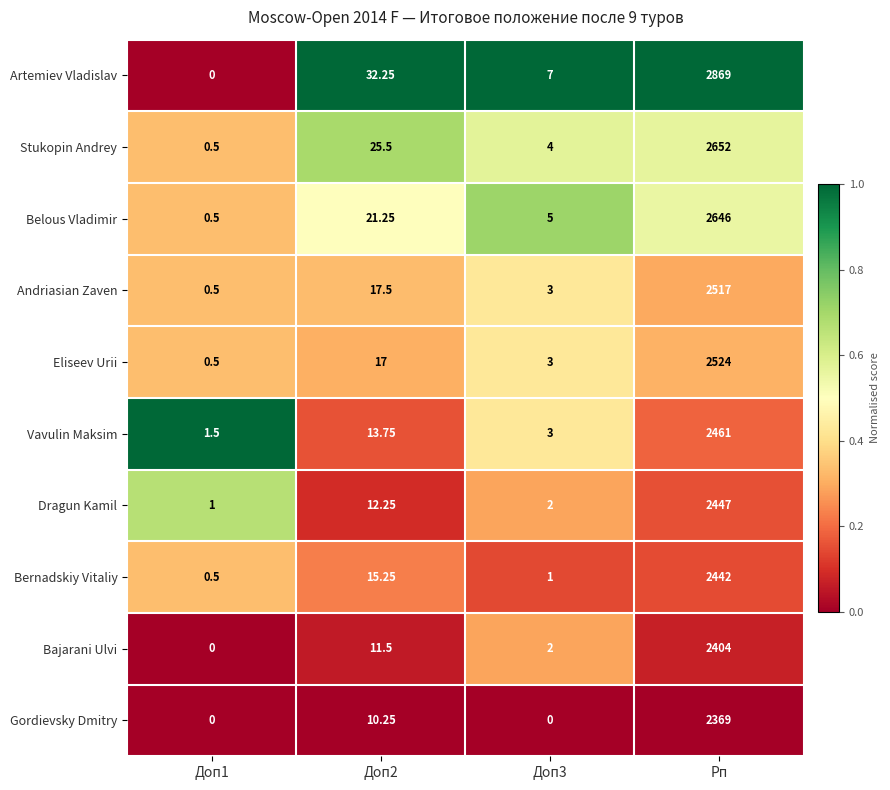

Which label corresponds to the largest value in the chart?

Рп